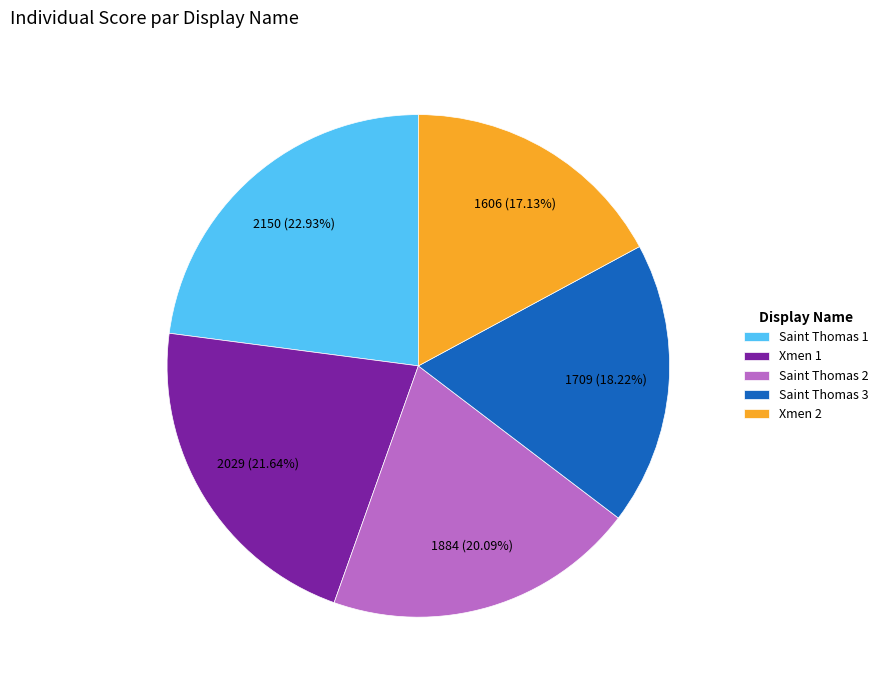

To the nearest percent, what is the combined percentage of Xmen 2 and Xmen 1?

39%